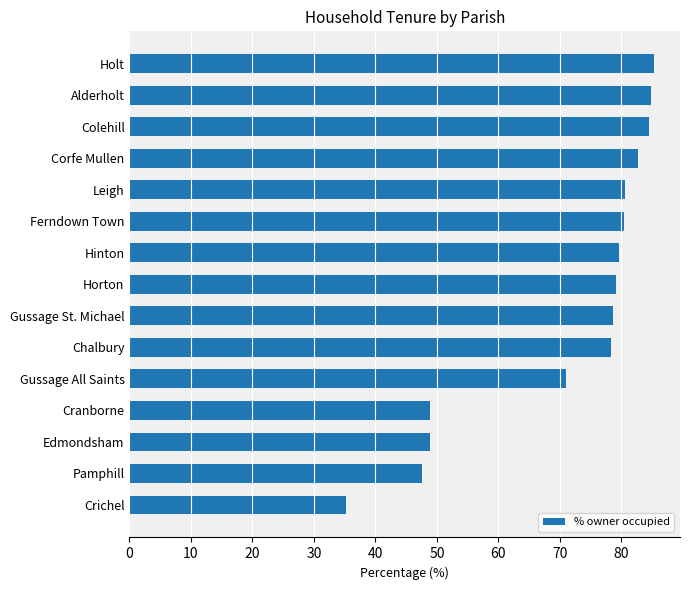

Read the value at Leigh.

80.6